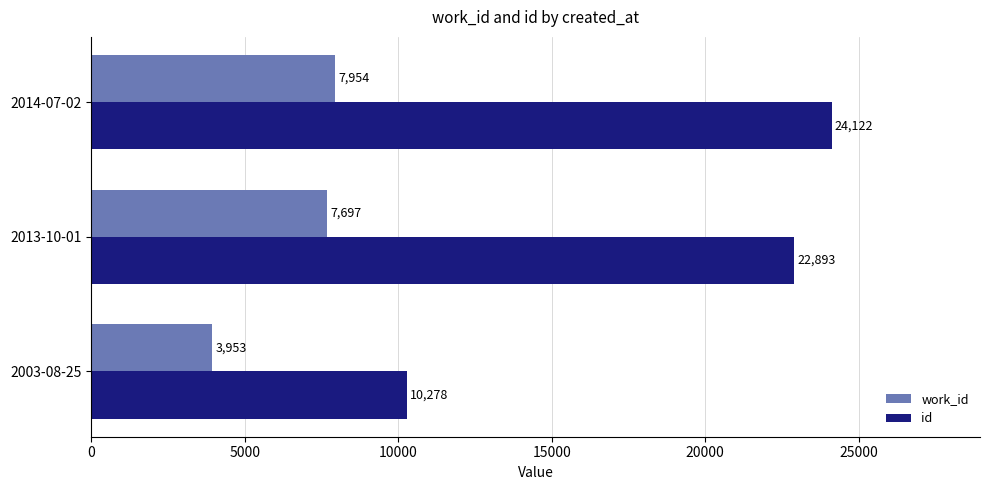

Which series has the largest range (max minus min)?

id